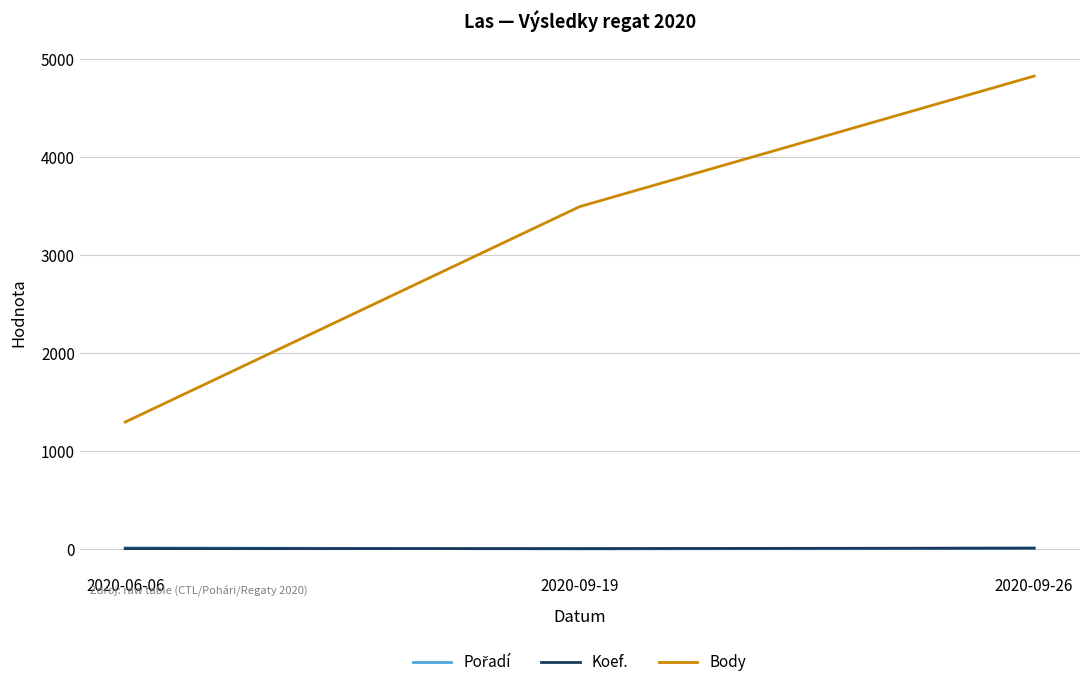

At which label is Body closest to 3060?

2020-09-19